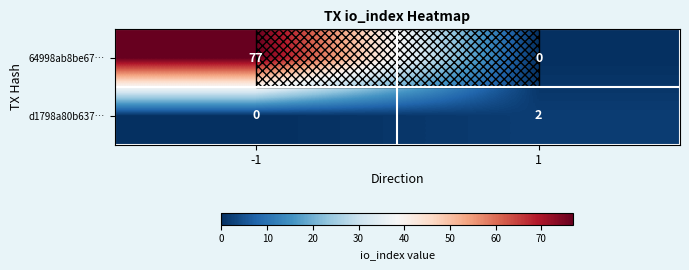

Between -1 and 1, which series saw the biggest shift?

64998ab8be67…